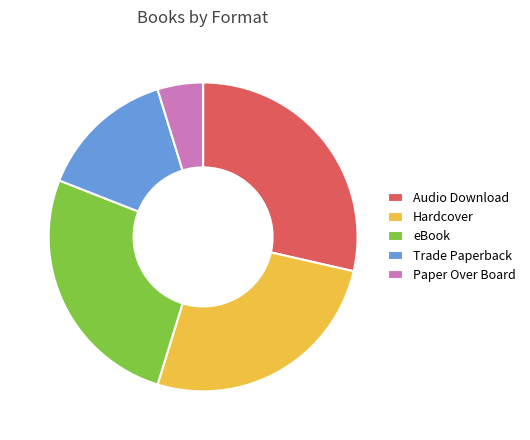

What is the largest slice in the pie chart?

Audio Download